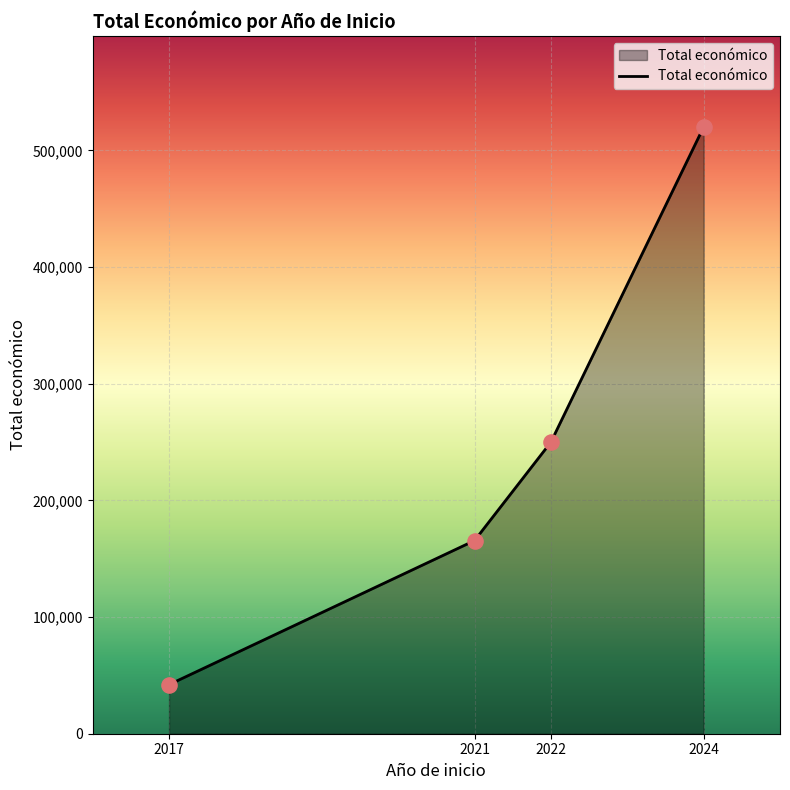

Which has a higher value, 2024 or 2022?

2024